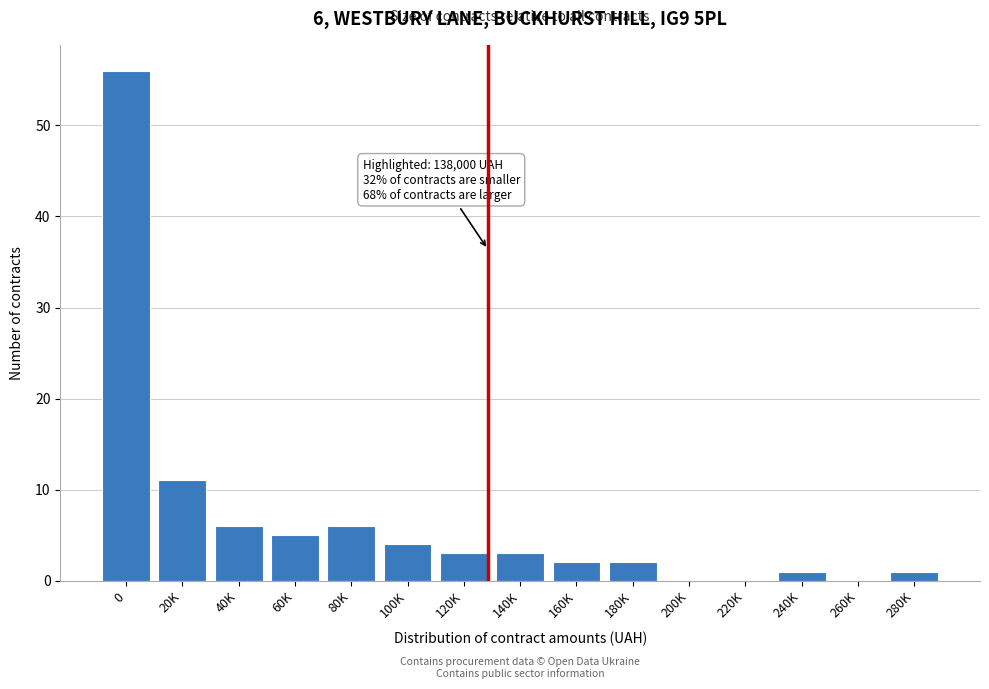

Reading left to right, what are all the values shown in this chart?

0=56	20K=11	40K=6	60K=5	80K=6	100K=4	120K=3	140K=3	160K=2	180K=2	200K=0	220K=0	240K=1	260K=0	280K=1